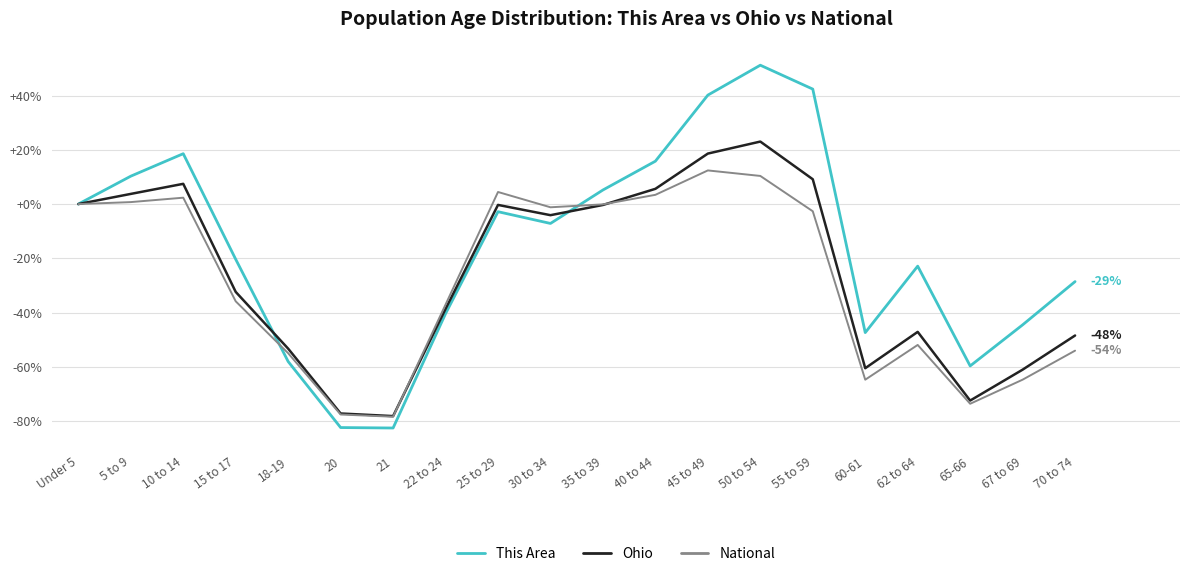

What is the average value of the National series?

-28.2